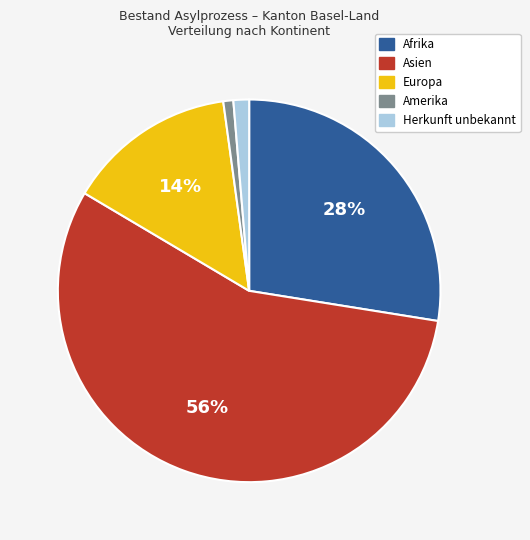

Which slice is the largest?

Asien